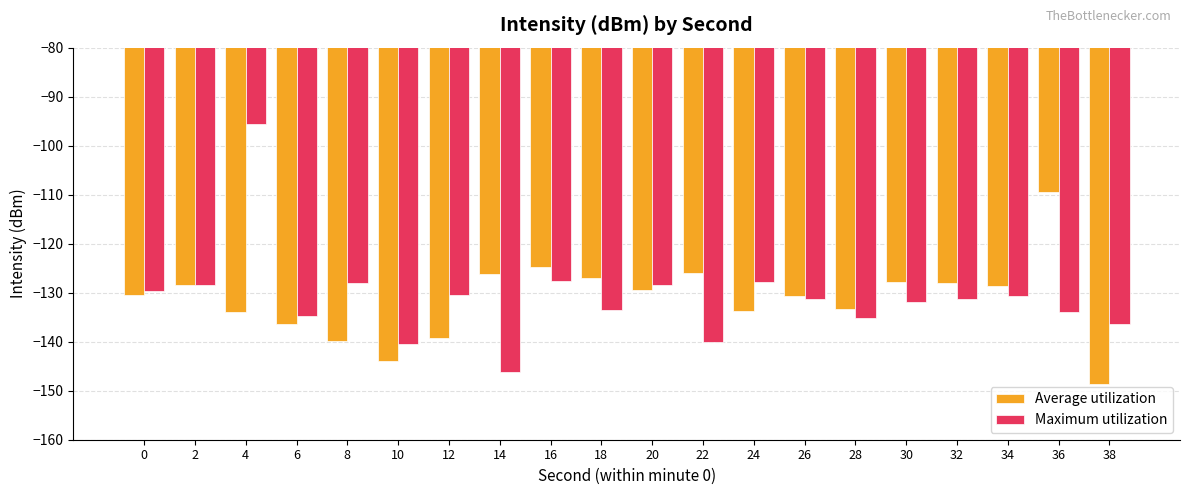

What is the spread (max minus min) of values at 8?

12.0